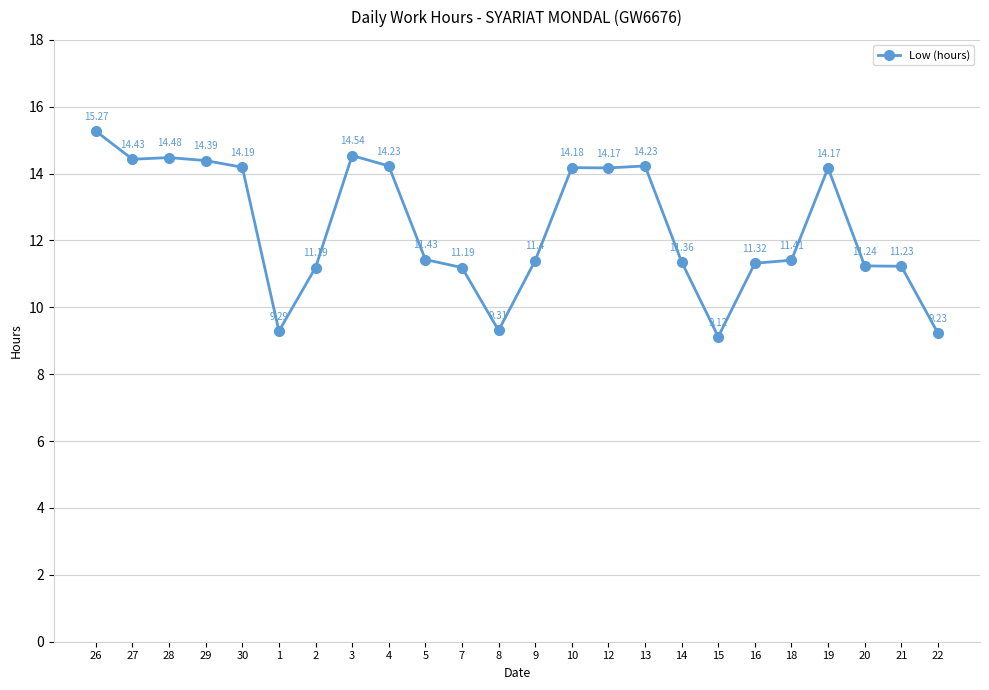

The value at 26 is 15.3. True or false?

True